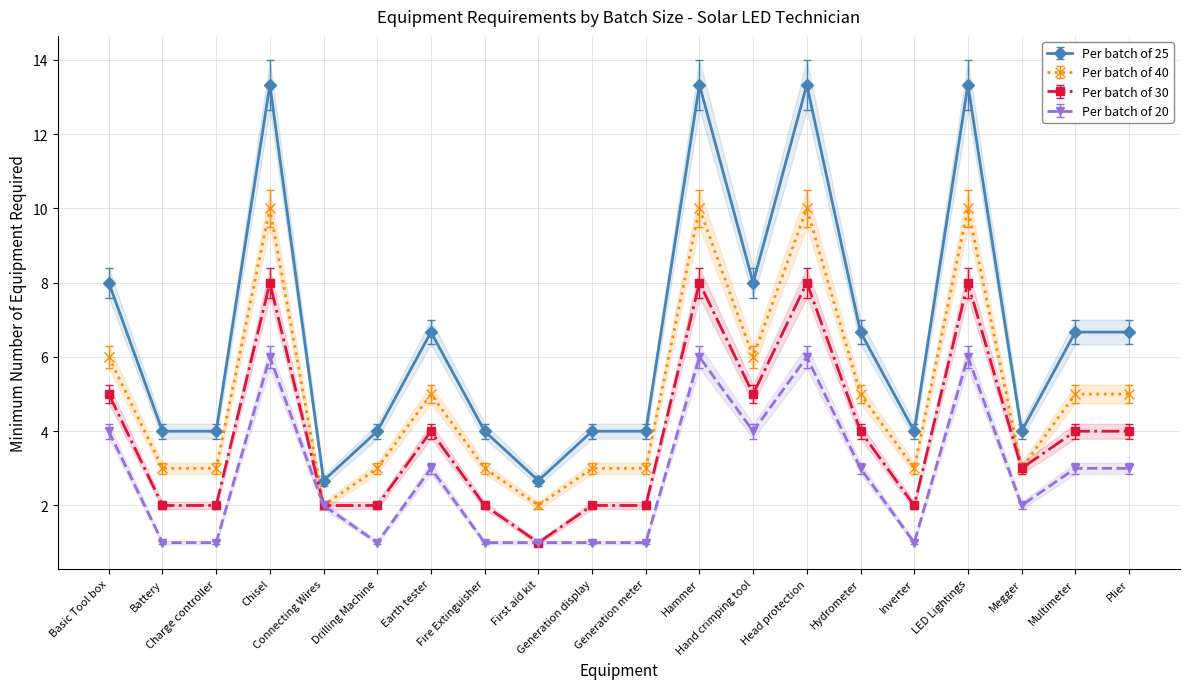

Rank the series by their average value, from lowest to highest.

Per batch of 20, Per batch of 30, Per batch of 40, Per batch of 25